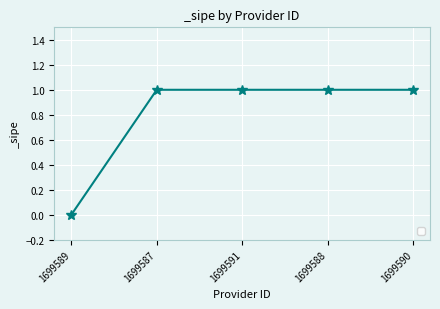

At which category does the chart reach its minimum across all series?

1699589